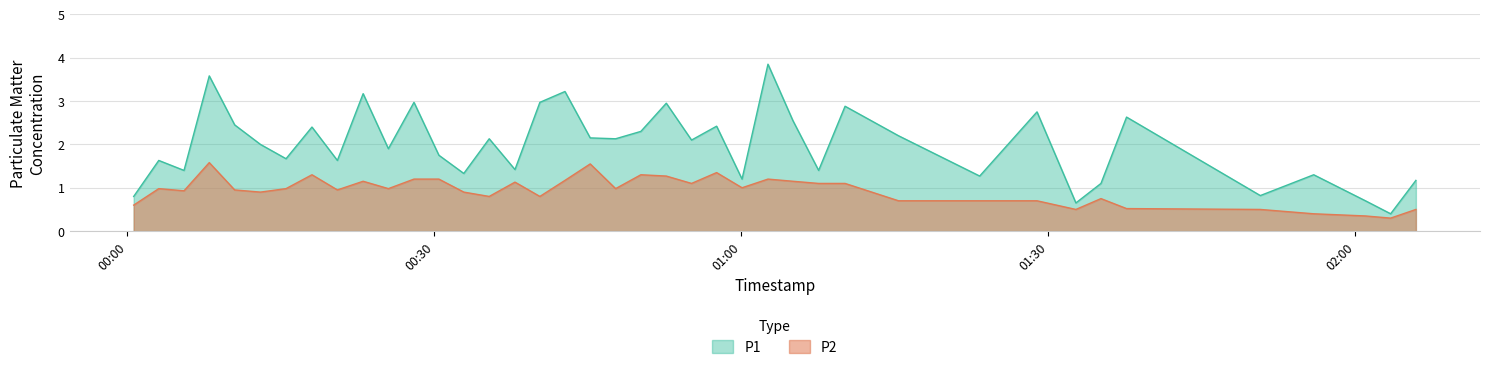

Which series has the largest range (max minus min)?

P1